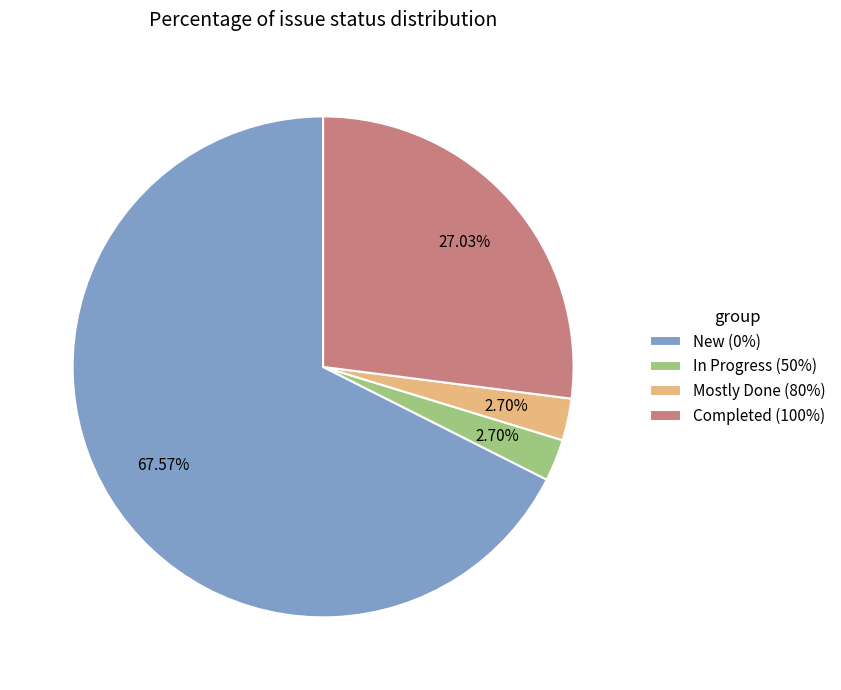

Do Mostly Done (80%) and New (0%) together represent more than half of the pie?

Yes